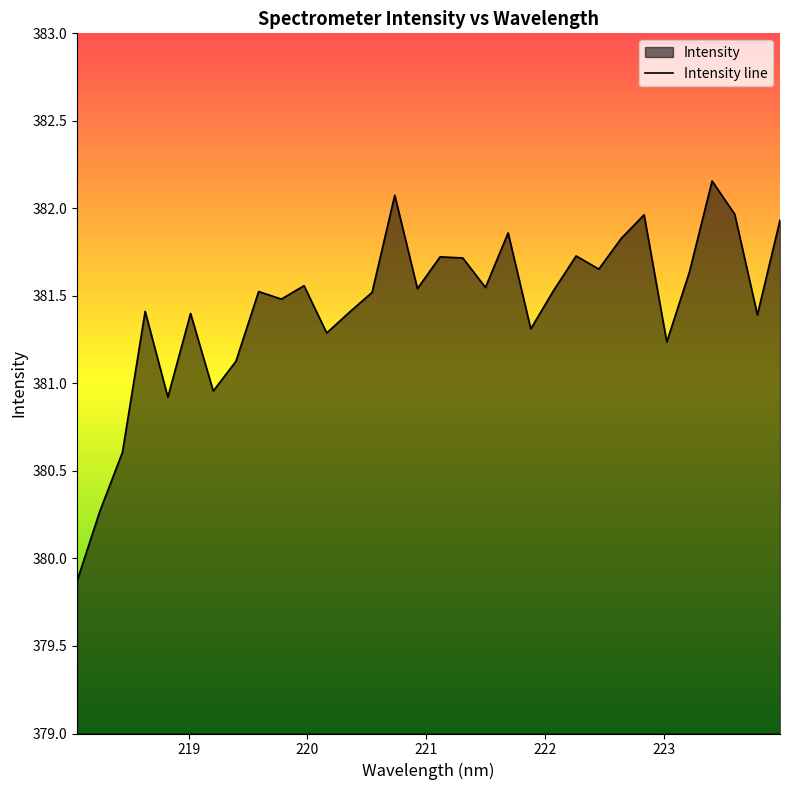

What is the minimum value shown in the chart?

379.9